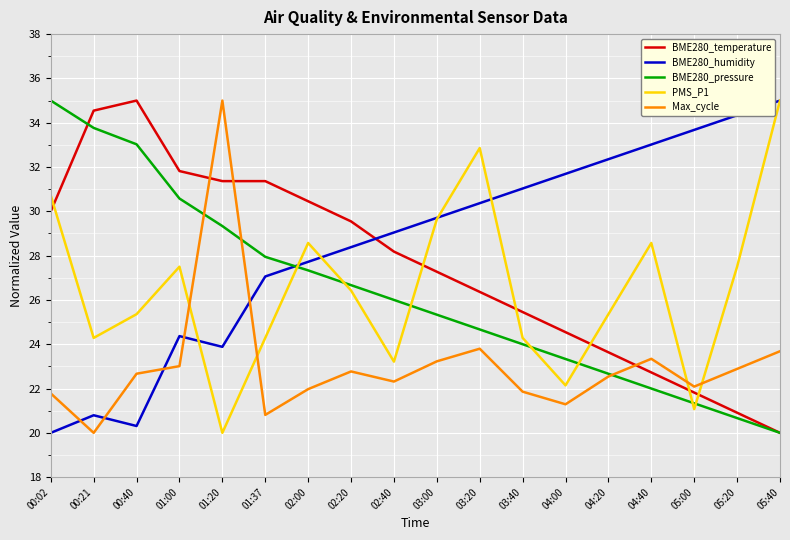

What is the difference between the maximum and minimum values in the PMS_P1 series?

15.0